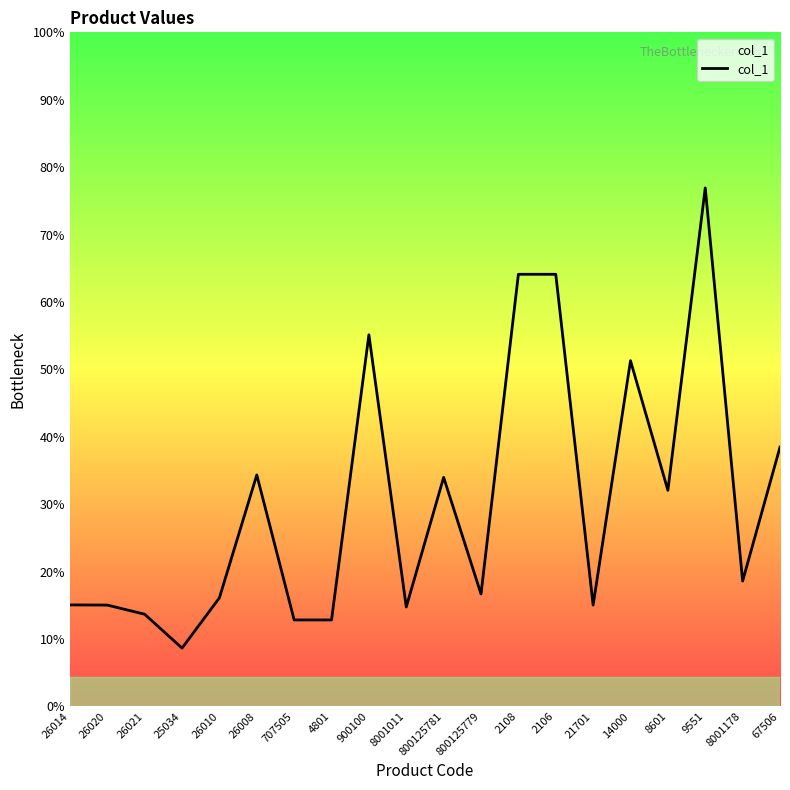

Reading right to left, transcribe all the data shown in this chart.

67506=3.0	8001178=1.4	9551=6.0	8601=2.5	14000=4.0	21701=1.2	2106=5.0	2108=5.0	800125779=1.3	800125781=2.6	8001011=1.1	900100=4.3	4801=1.0	707505=1.0	26008=2.7	26010=1.3	25034=0.7	26021=1.1	26020=1.2	26014=1.2